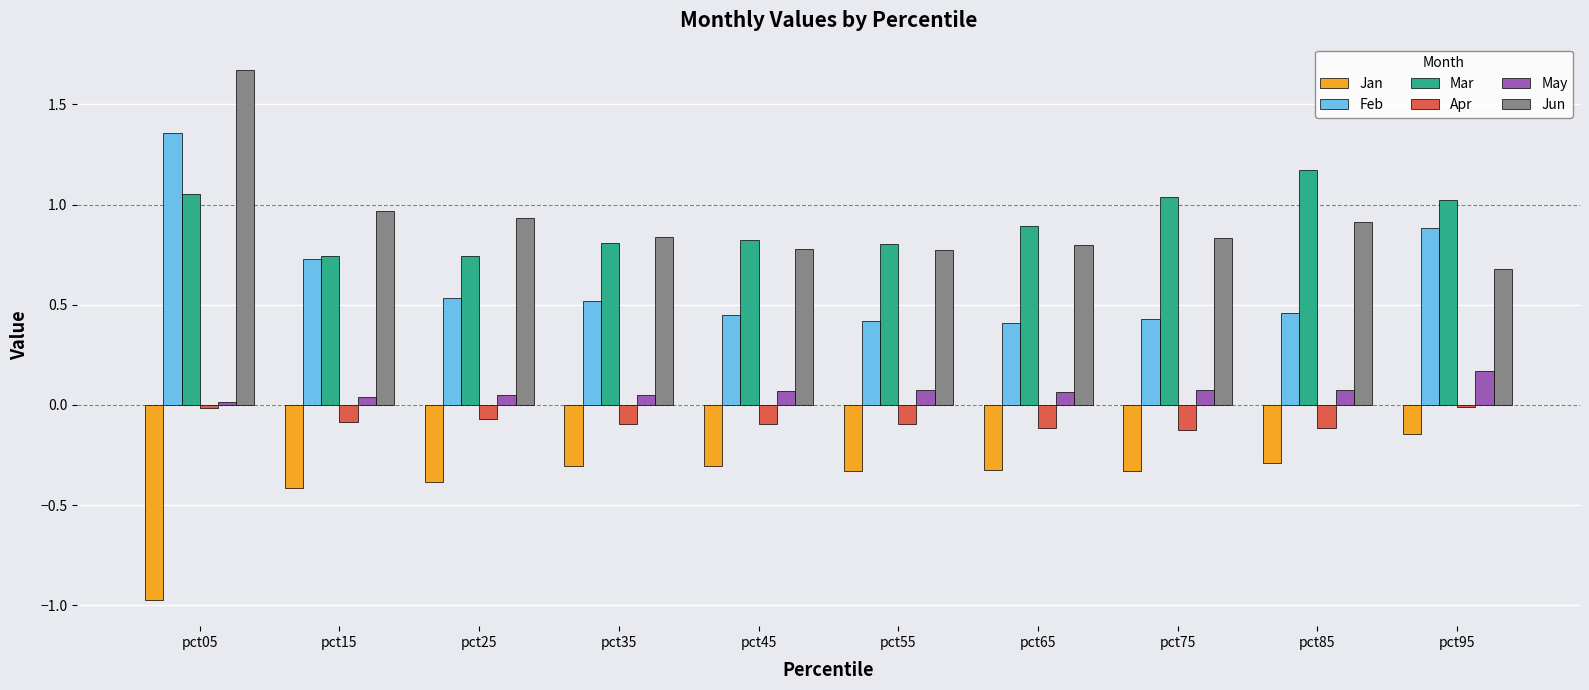

Is it true that Mar equals 0.4 at pct85?

False